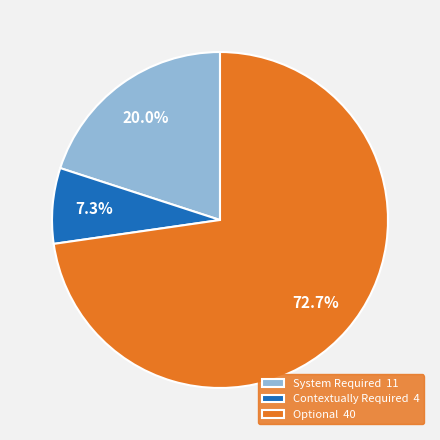

Do Contextually Required 4 and Optional 40 together represent more than half of the pie?

Yes